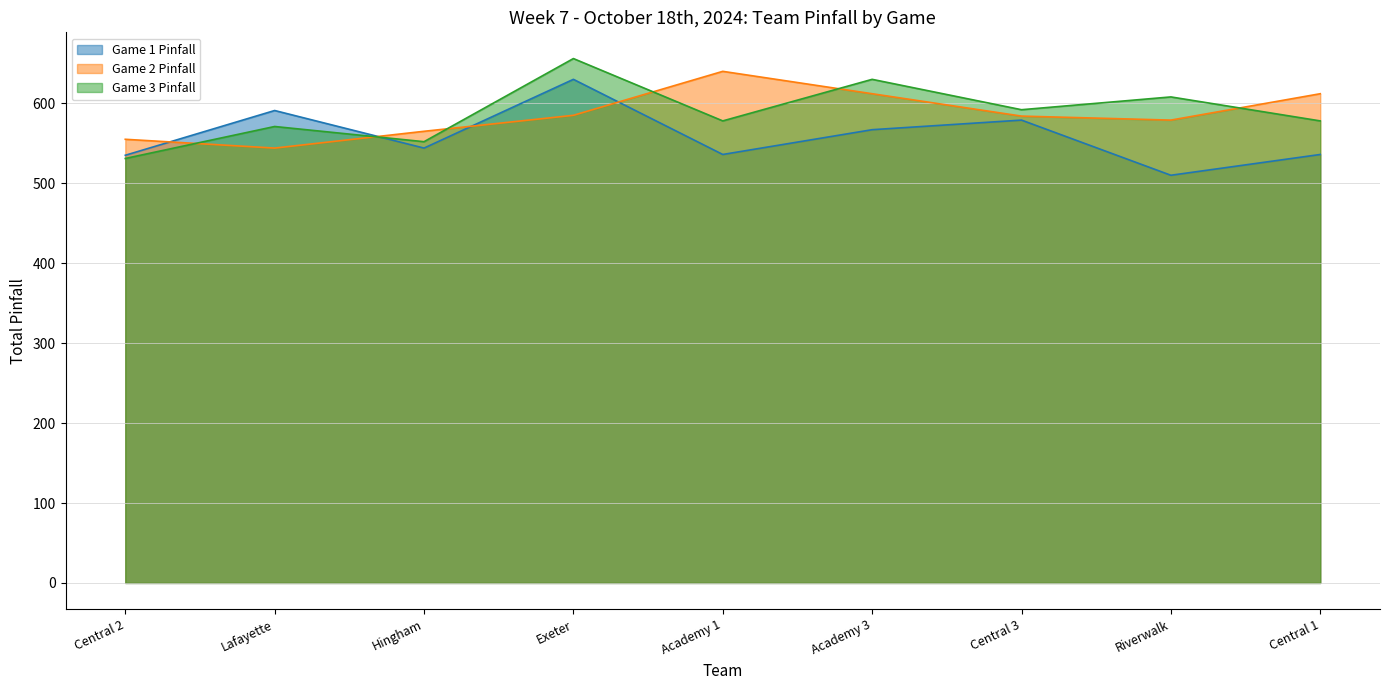

The Game 2 Pinfall series shows 579 at Riverwalk. True or false?

True